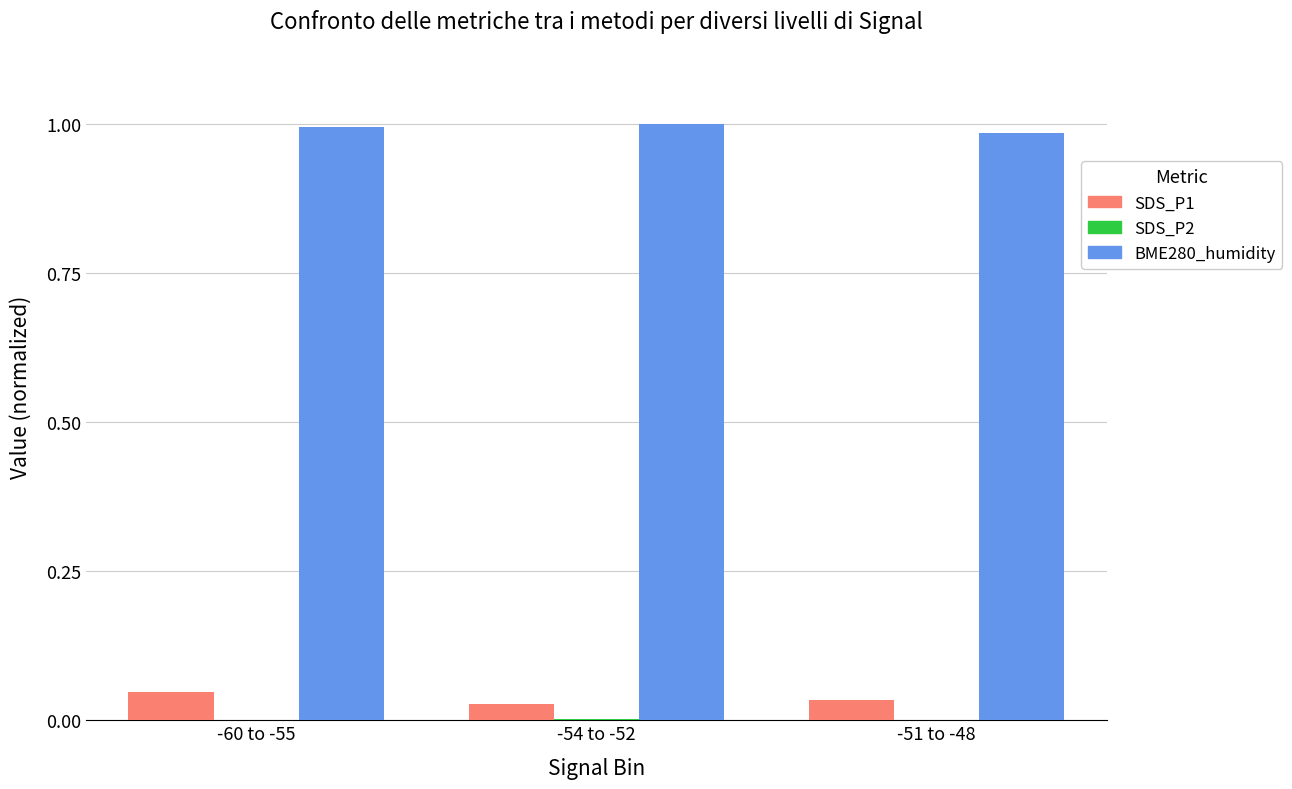

Which series has the largest total across all categories?

BME280_humidity